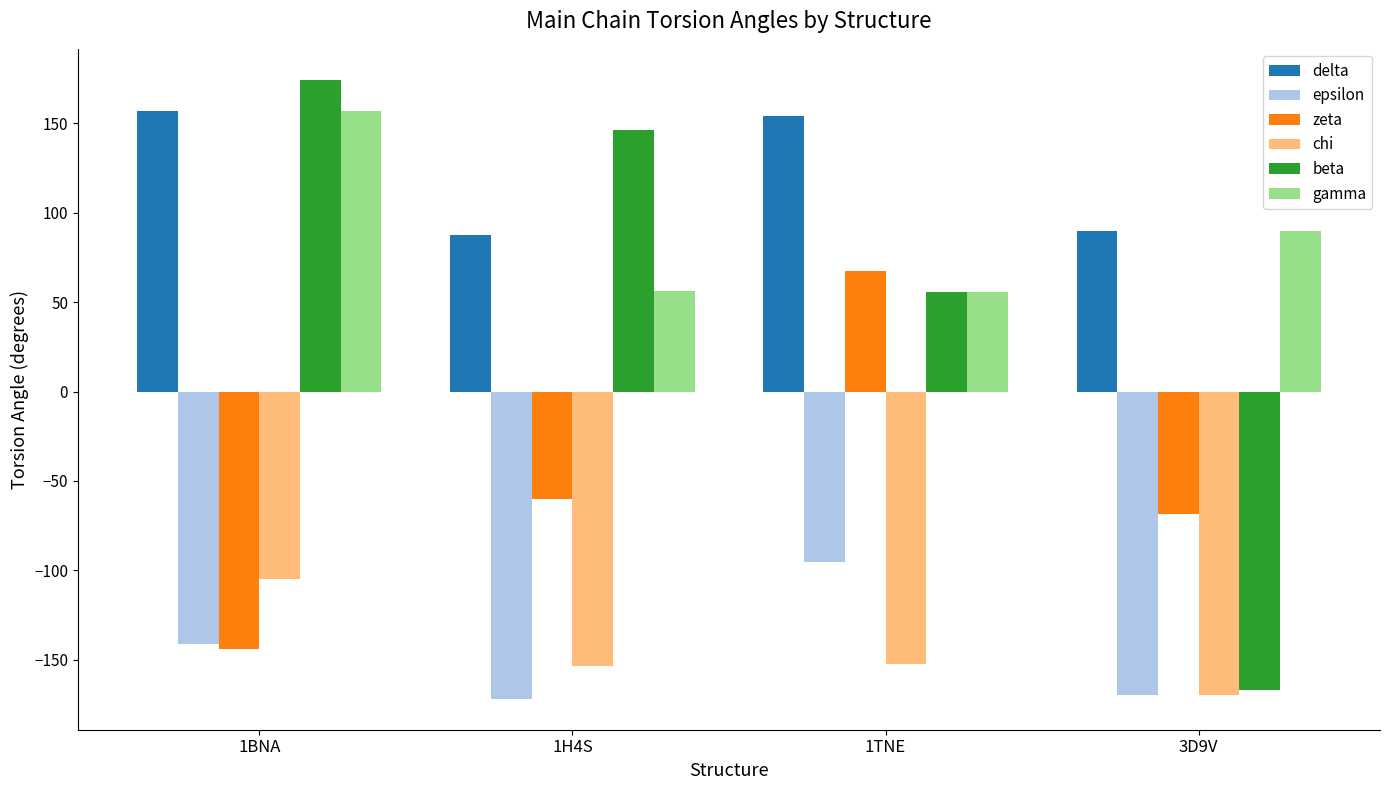

What is the difference between the highest and lowest values at 3D9V?

259.0